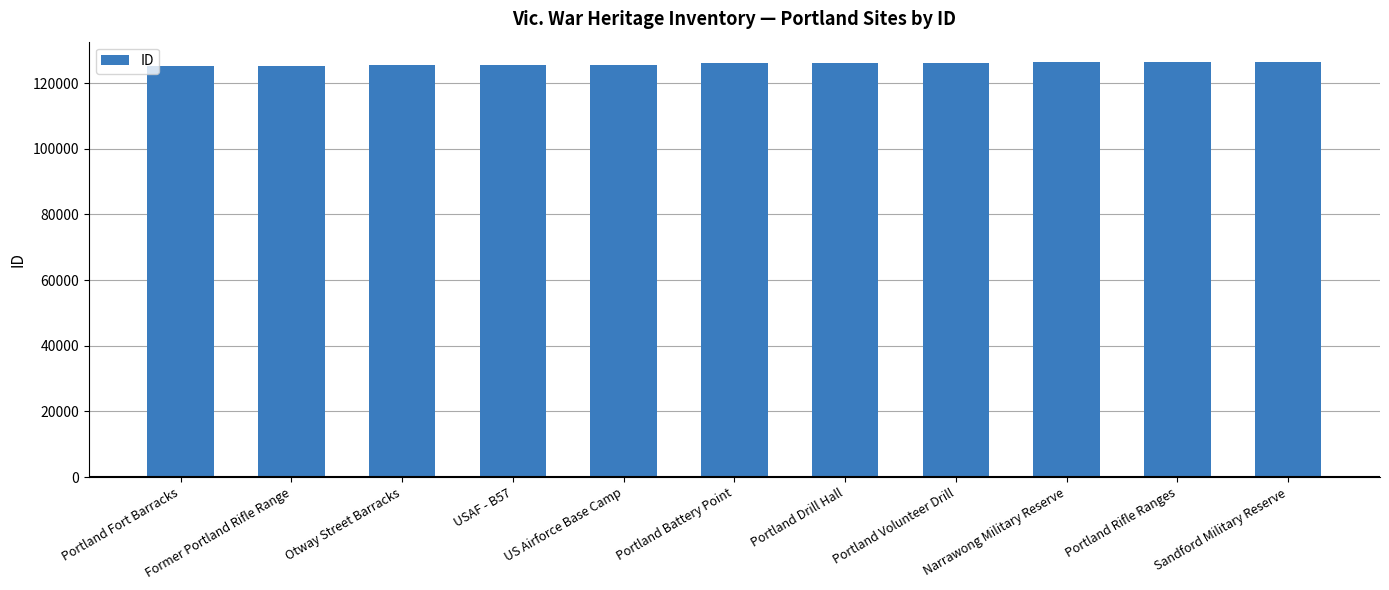

Approximately how many times larger is the value at Otway Street Barracks compared to Portland Rifle Ranges?

1.0